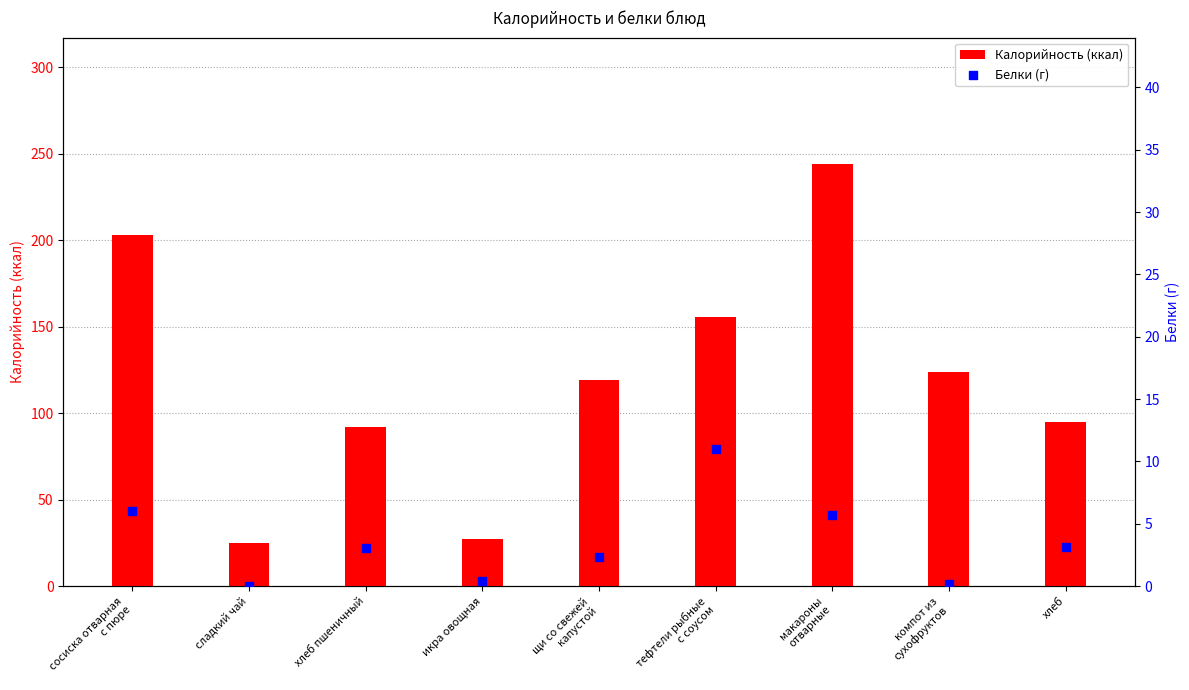

Which series contains the highest Y value?

Калорийность (ккал)